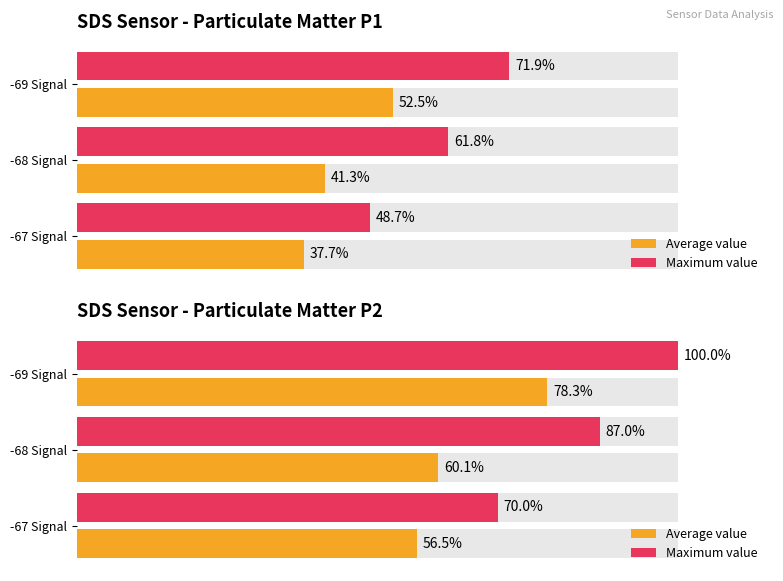

Rank the series by their maximum value, from lowest to highest.

Average value, Maximum value